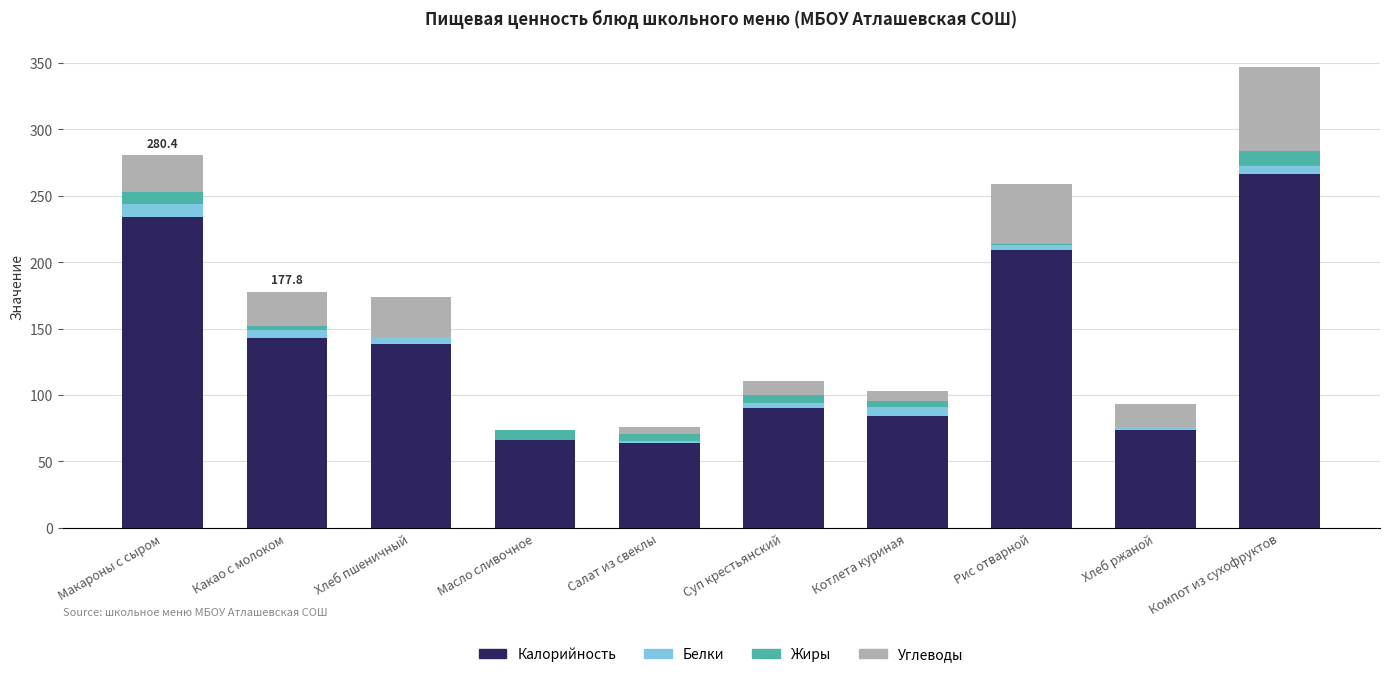

The value of Калорийность at Рис отварной is 283.1. True or false?

False